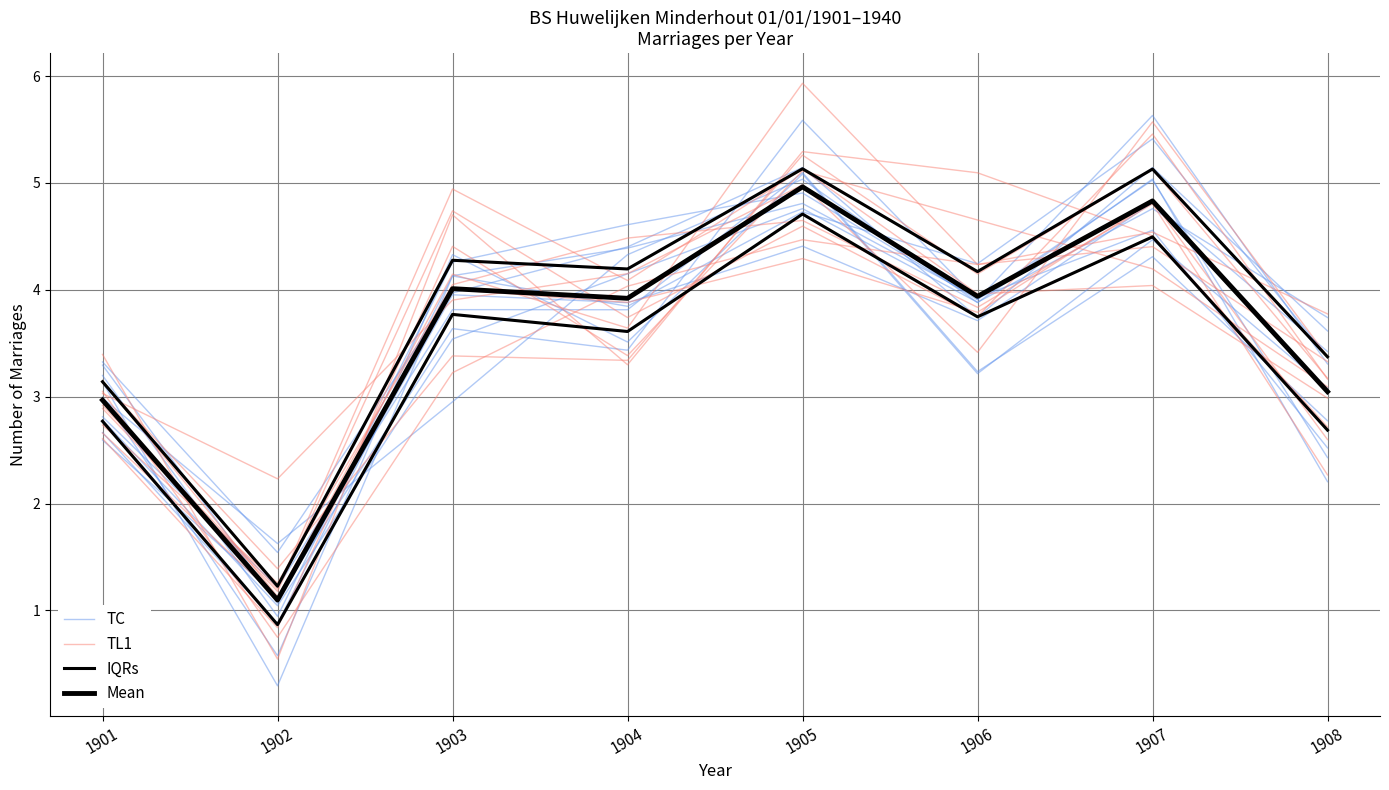

What is the spread (max minus min) of values at 1908?

0.6